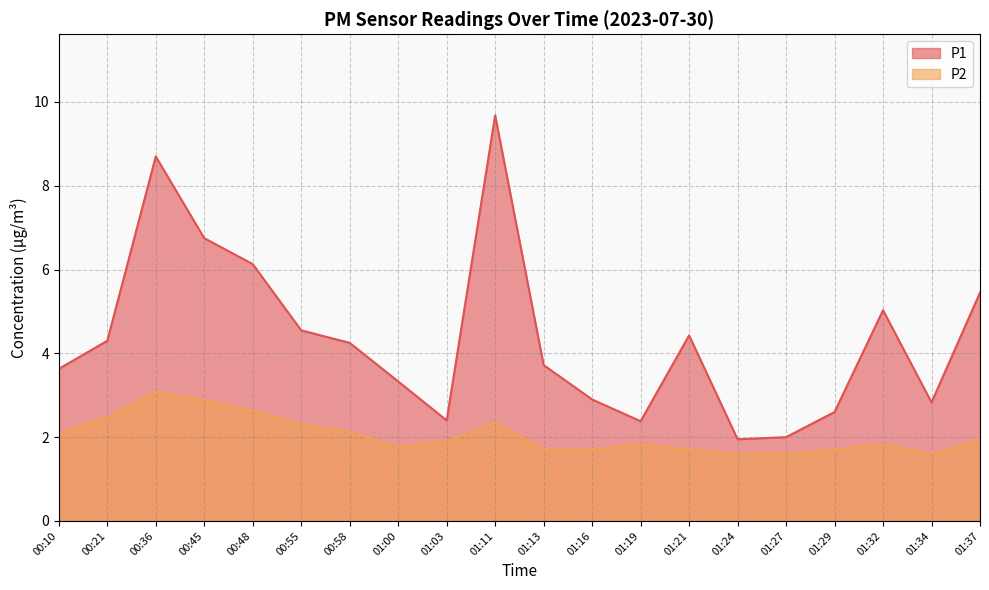

True or false: P2 has a value of 2.6 at 00:48.

True